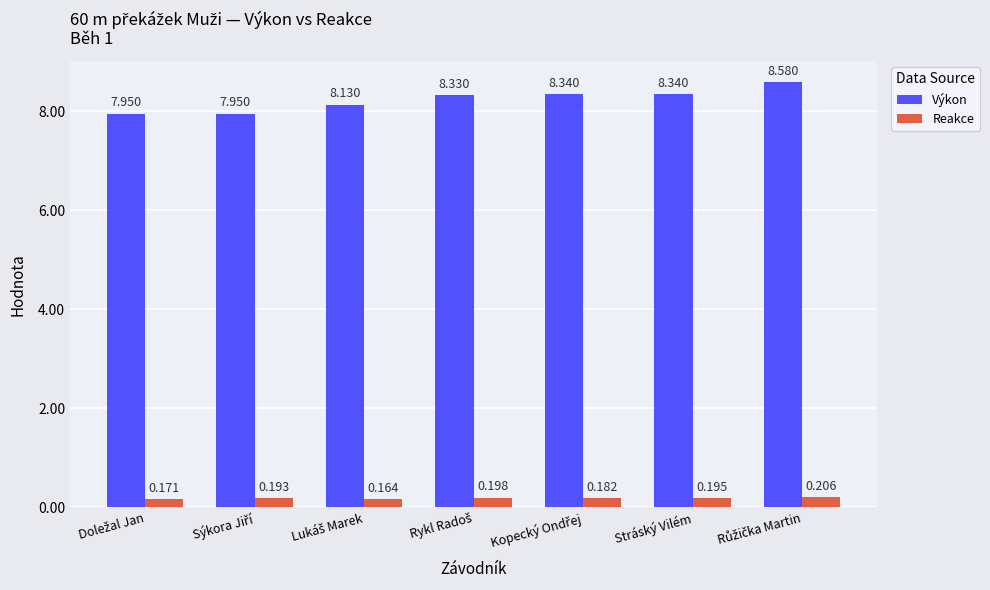

Which series has the widest spread of values?

Výkon